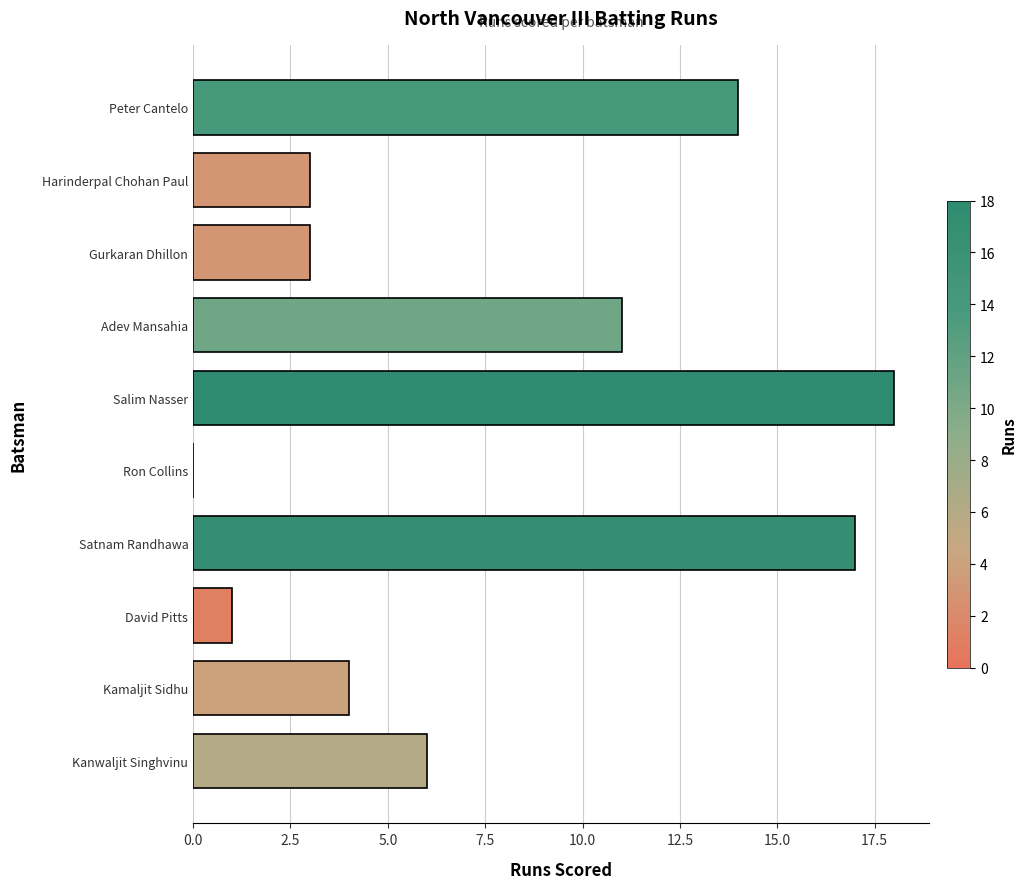

The chart shows a value of 14 at Peter Cantelo. True or false?

True